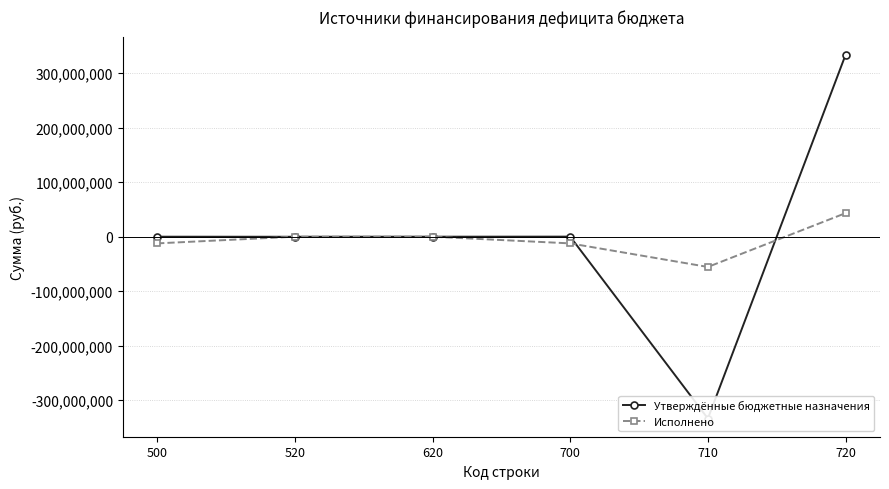

True or false: Исполнено and Утверждённые бюджетные назначения intersect in this chart.

True